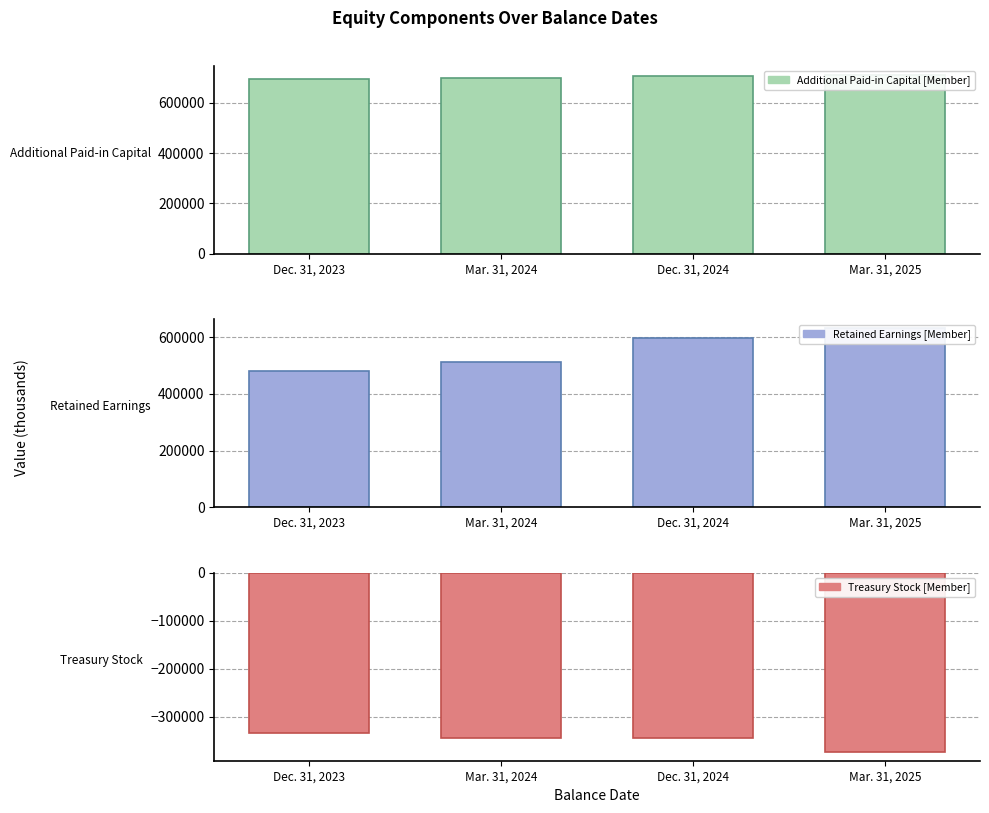

At which label does Treasury Stock [Member] reach its minimum?

Mar. 31, 2025